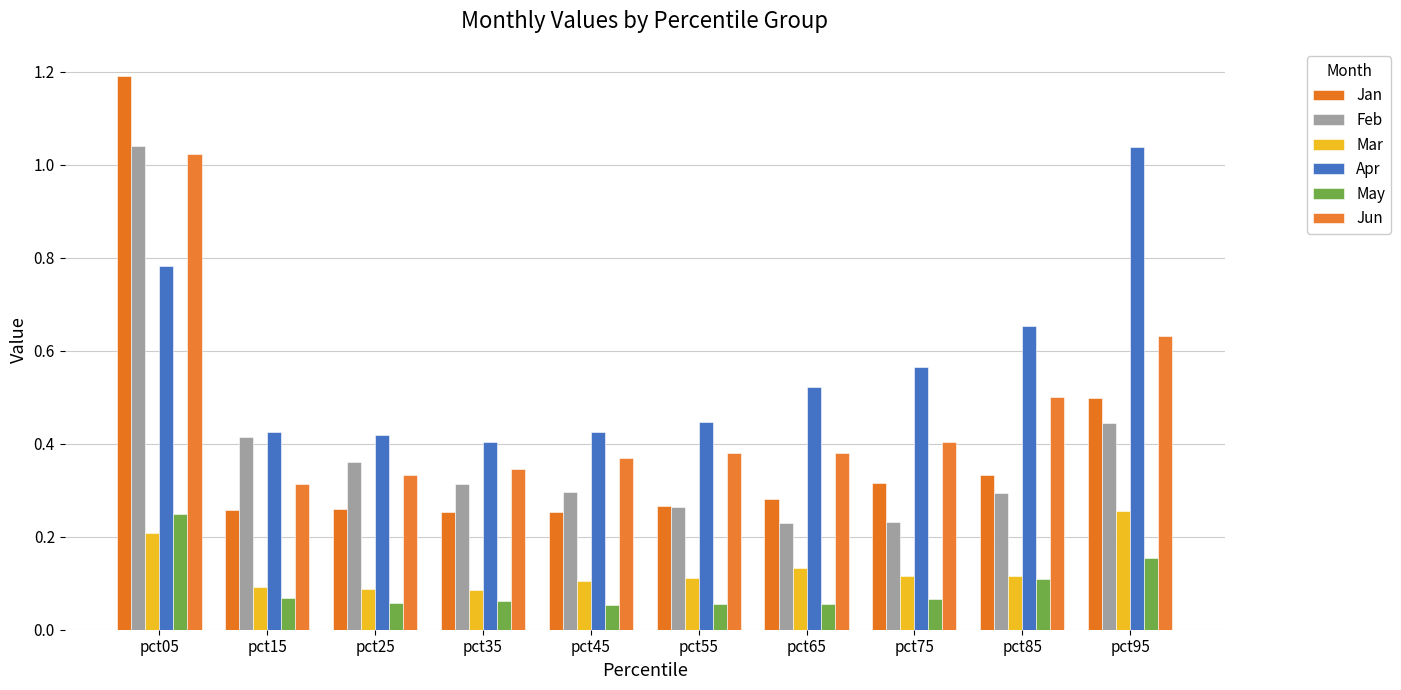

How many distinct data groups are displayed?

6